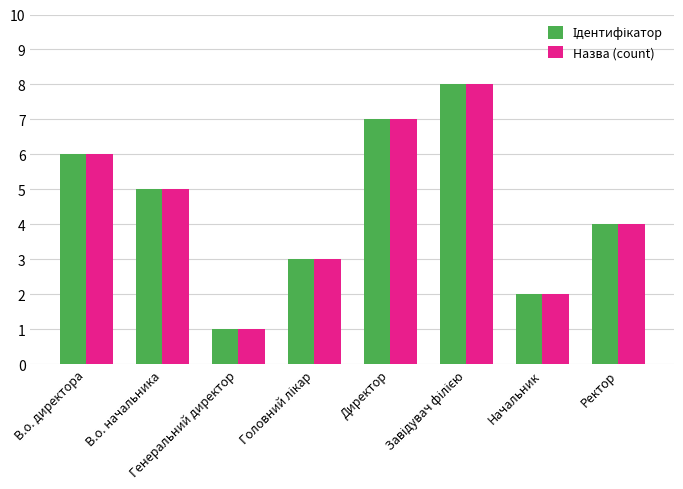

What position from the right is В.о. начальника?

7